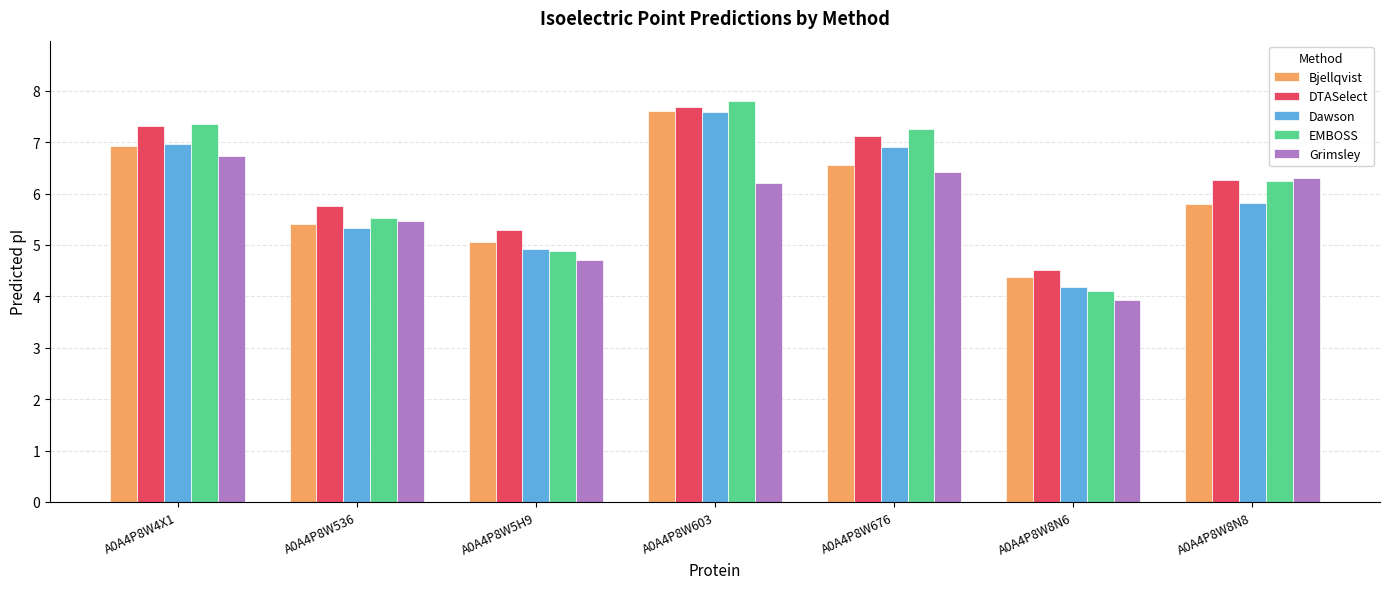

Is it true that Bjellqvist equals 5.1 at A0A4P8W5H9?

True